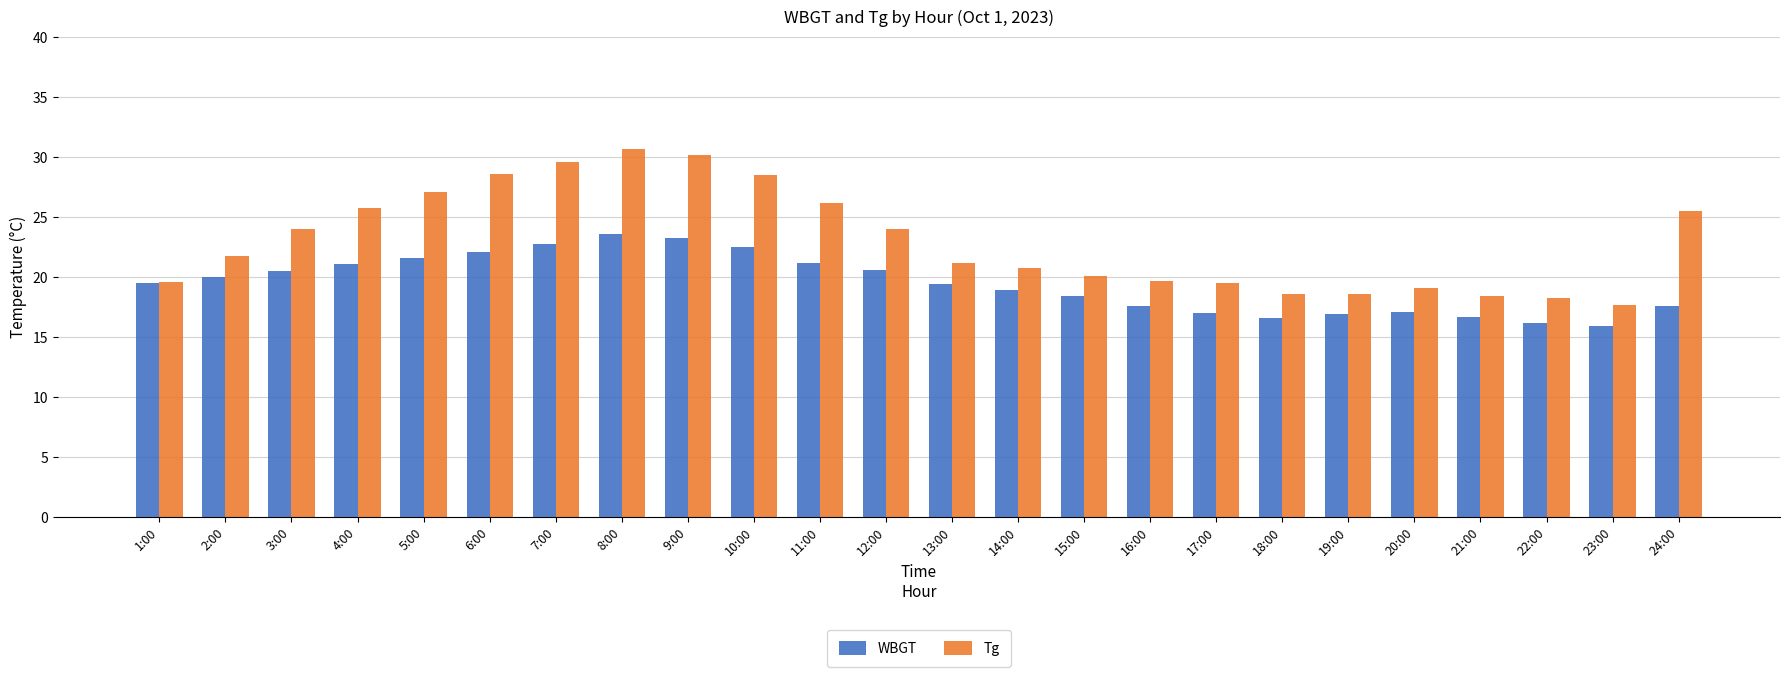

What is the average value of the Tg series?

23.1